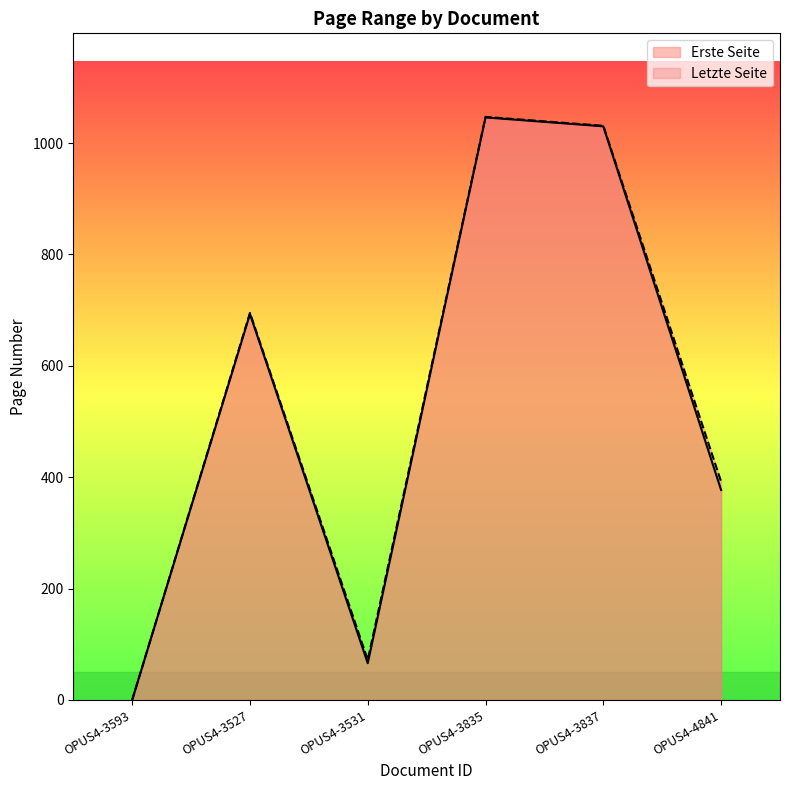

Where does the Letzte Seite series first go above 695?

OPUS4-3835